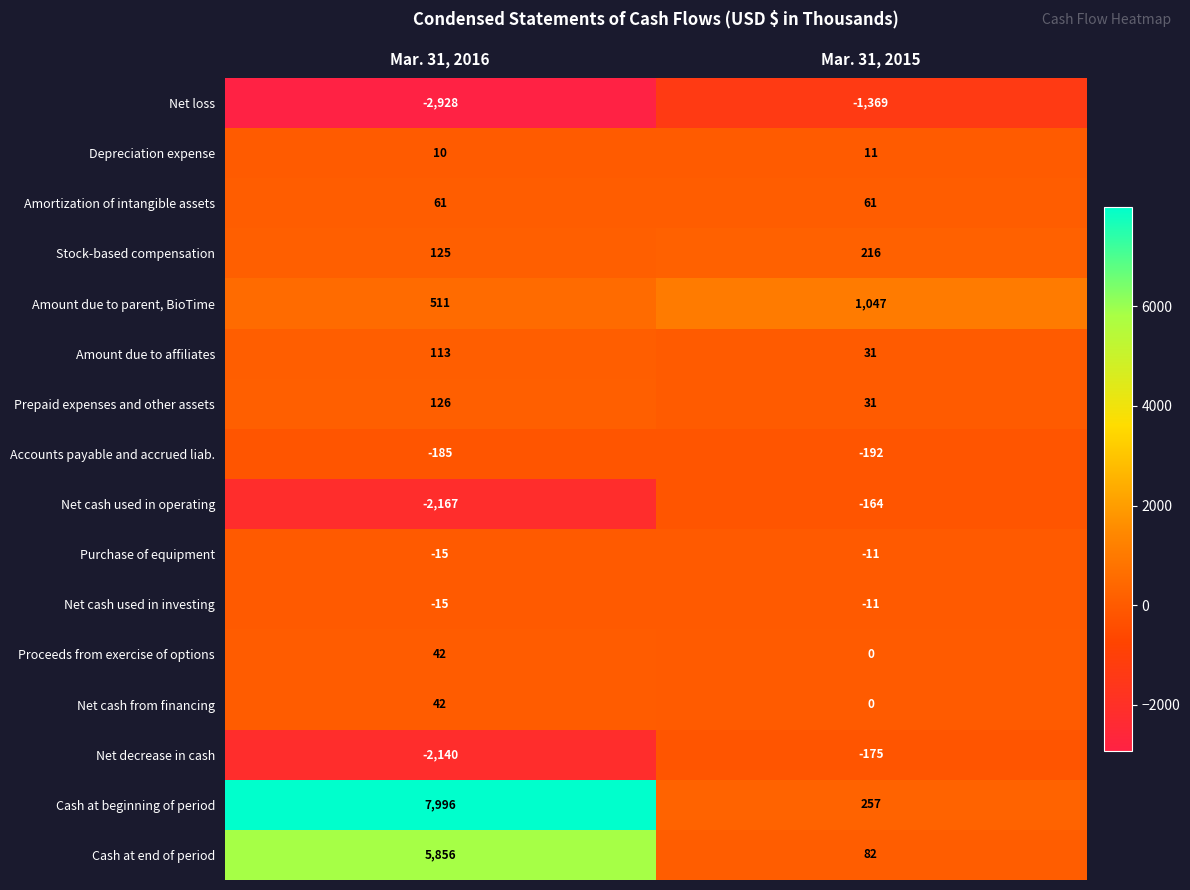

True or false: Purchase of equipment has a value of -6 at Mar. 31, 2016.

False